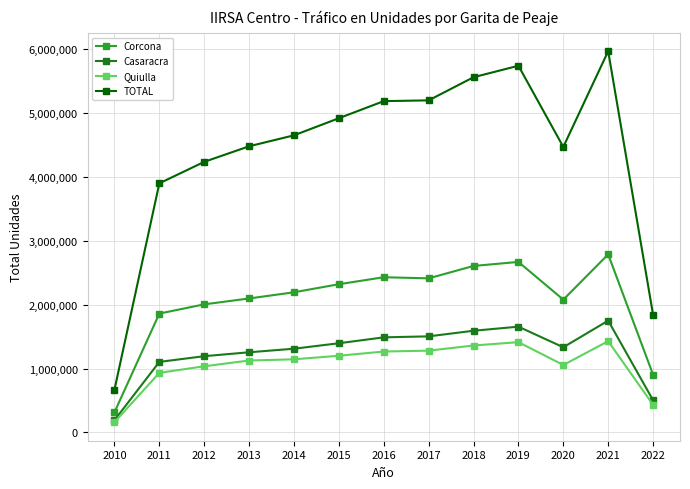

At how many categories does at least one series exceed 945781?

12